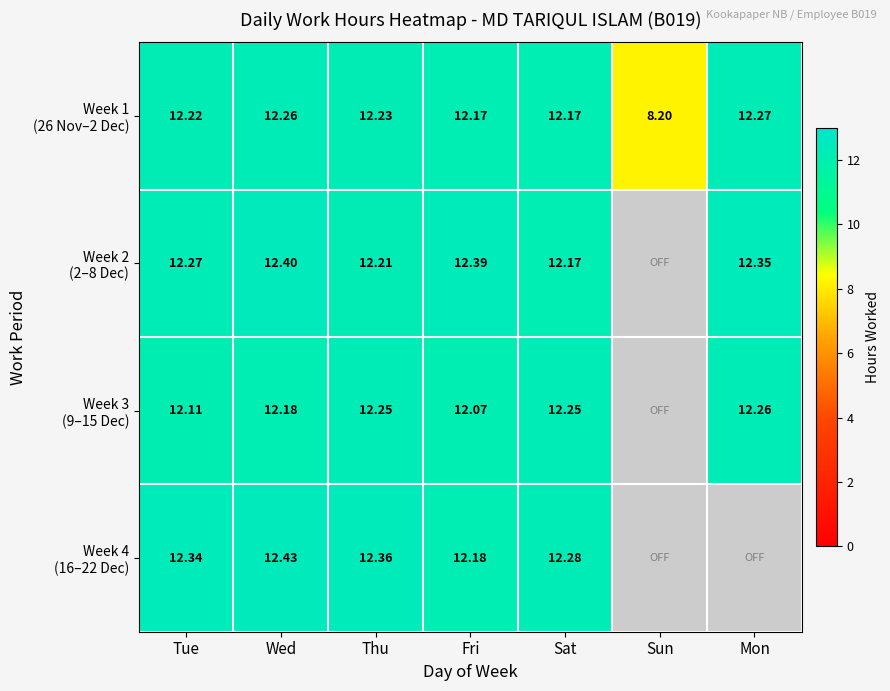

What is the spread (max minus min) of values at Tue?

0.2